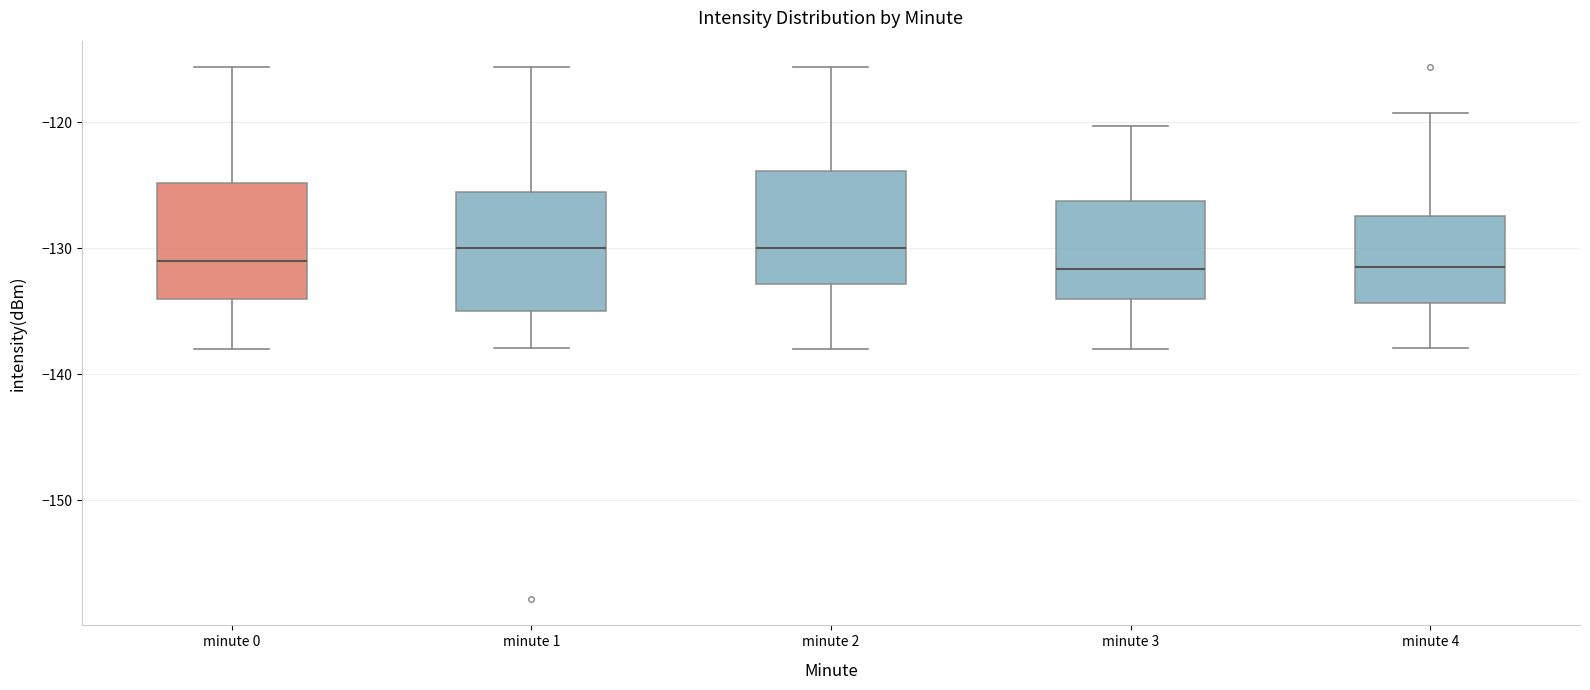

Where does the lower whisker of the box for minute 3 end on the y-axis? The values are not printed on the chart, so give them approximately, as read against the axis.

-138